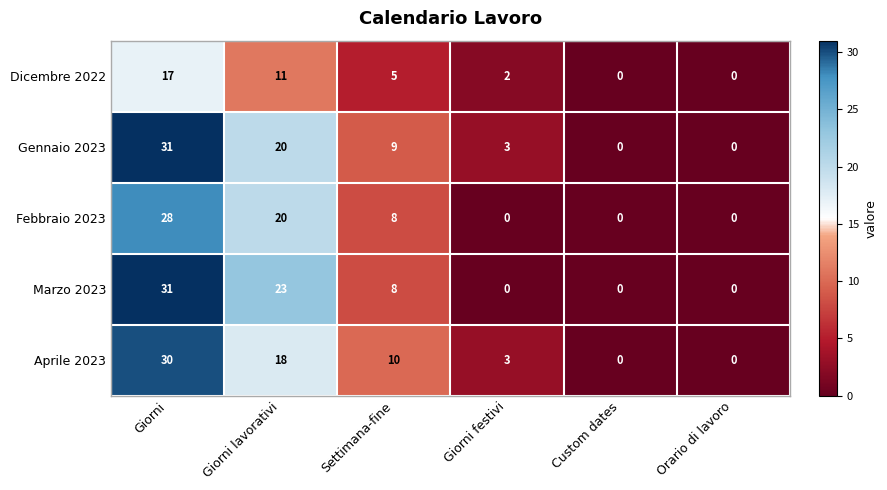

What is the maximum value shown in the chart?

31